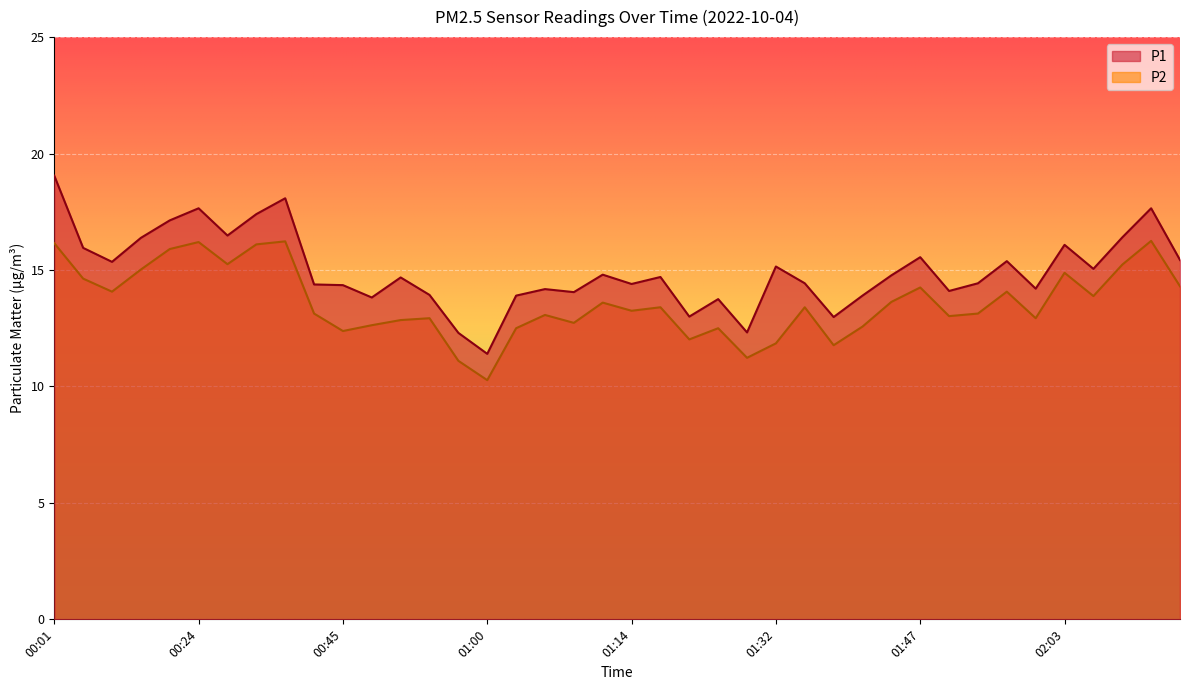

What is the spread (max minus min) of values at 00:24?

1.4